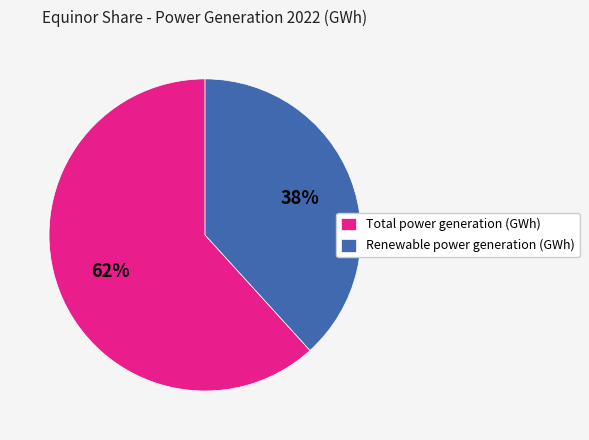

Which slice represents more than half of the pie?

Total power generation (GWh)